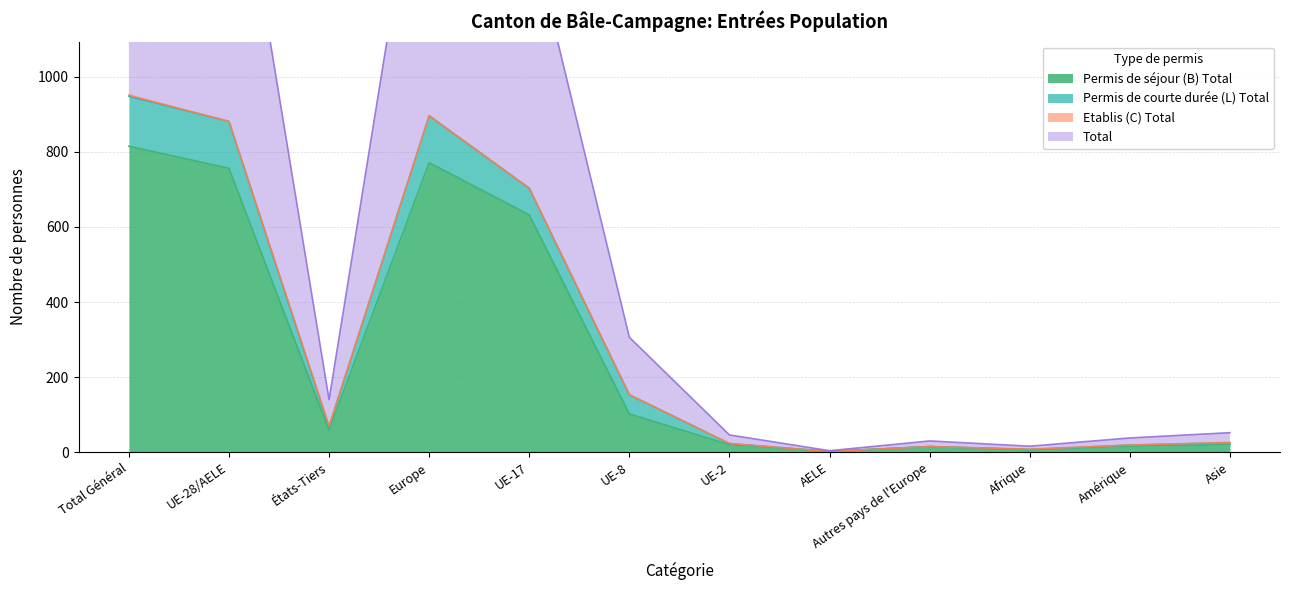

True or false: Total and Permis de séjour (B) Total intersect in this chart.

False